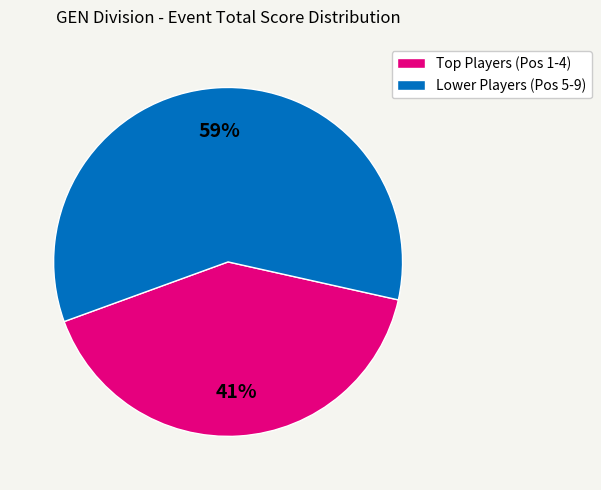

Does Lower Players (Pos 5-9) represent more than half of the total?

Yes